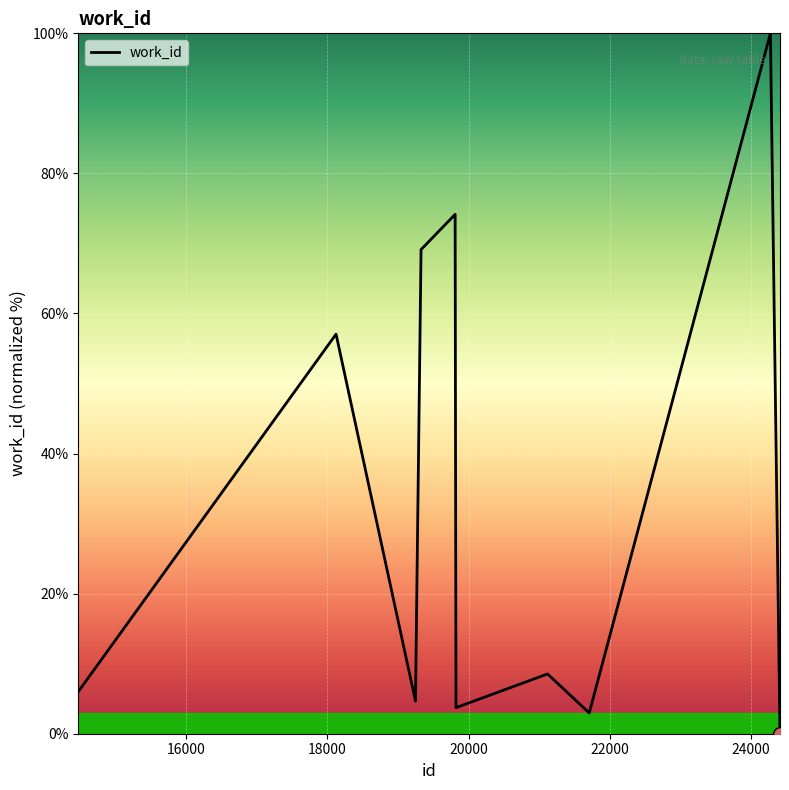

What is the difference between the maximum and minimum values?

100.0